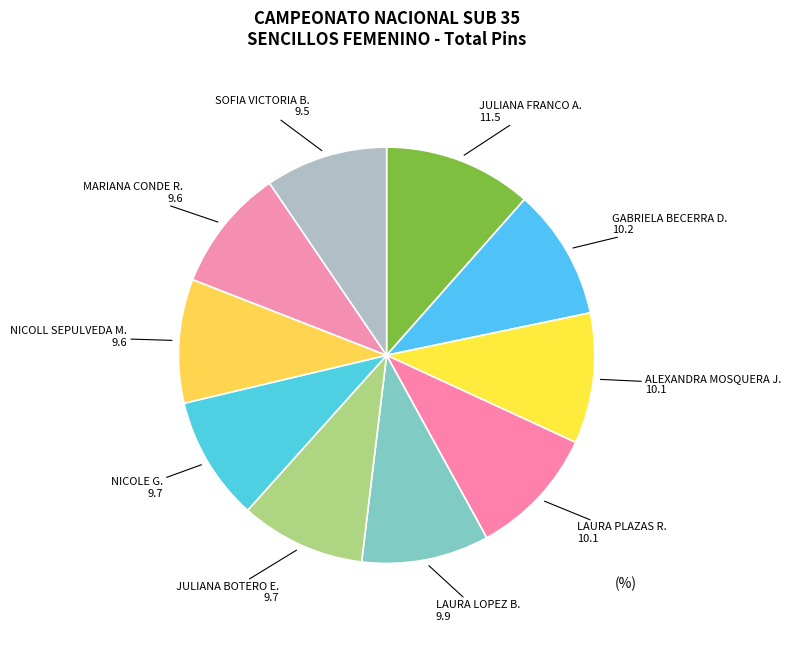

How many segments does this pie chart have?

10